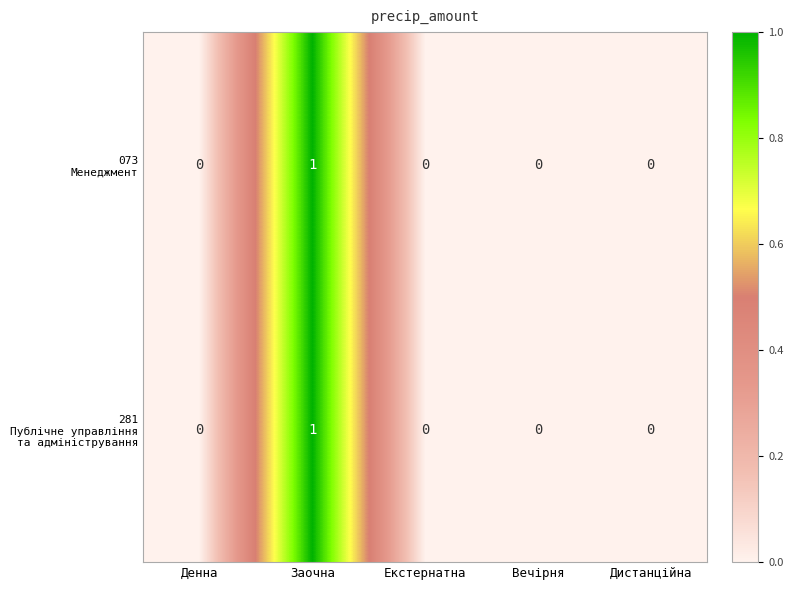

At which category is the sum across all series the highest?

Заочна